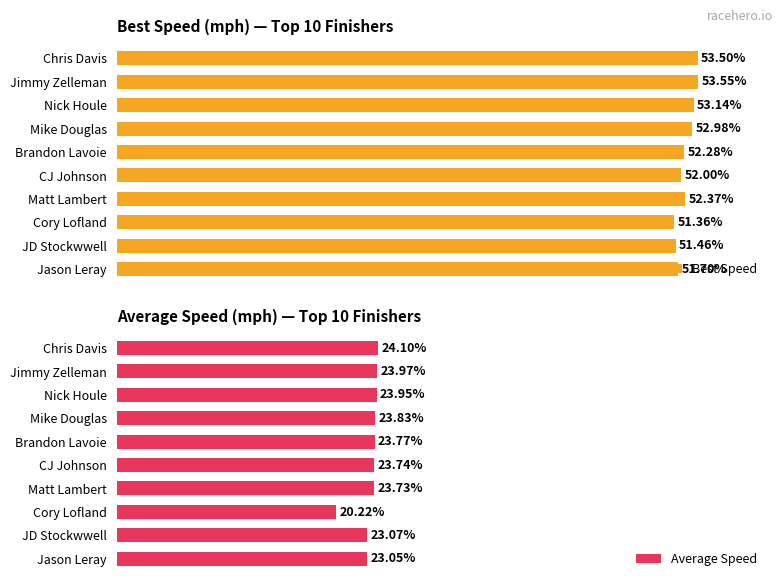

At which label does Best Speed reach its minimum?

Cory Lofland